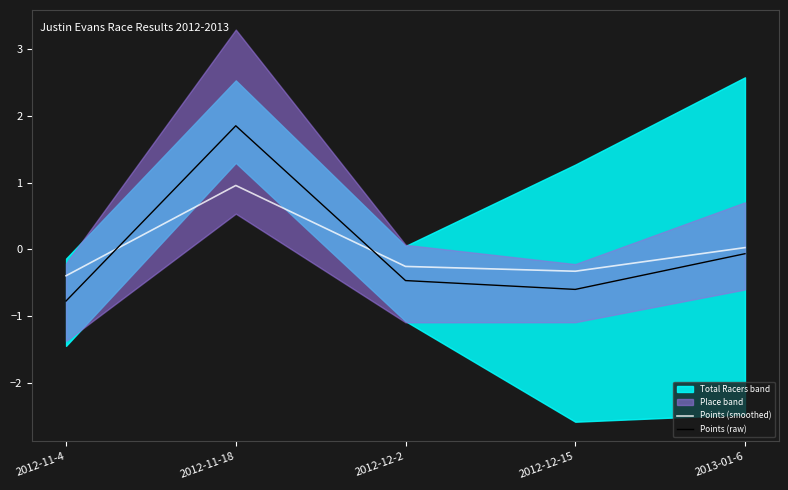

The Points (smoothed) series shows 1.0 at 2012-11-18. True or false?

True